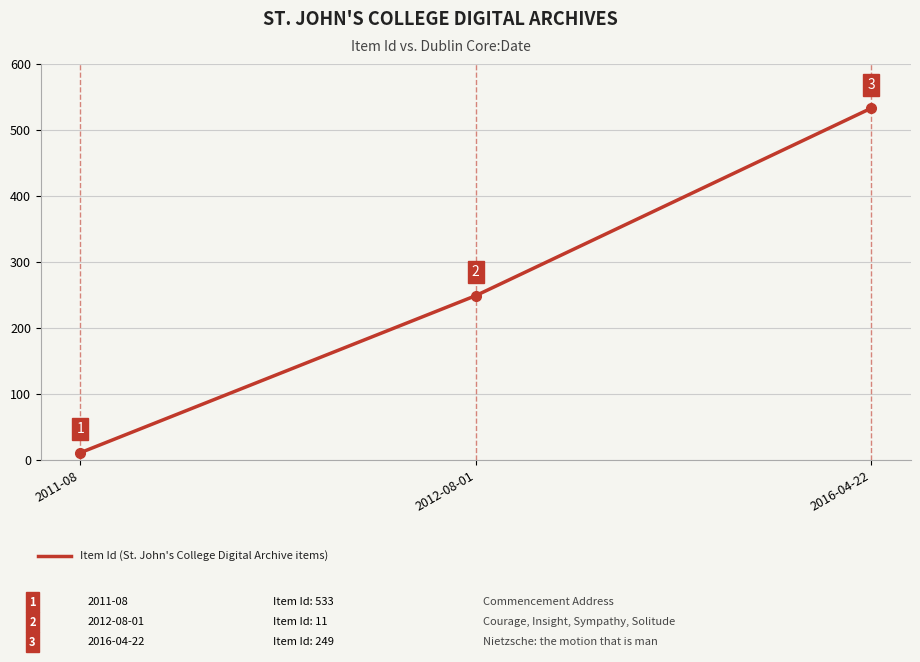

How many data points does each series have?

3